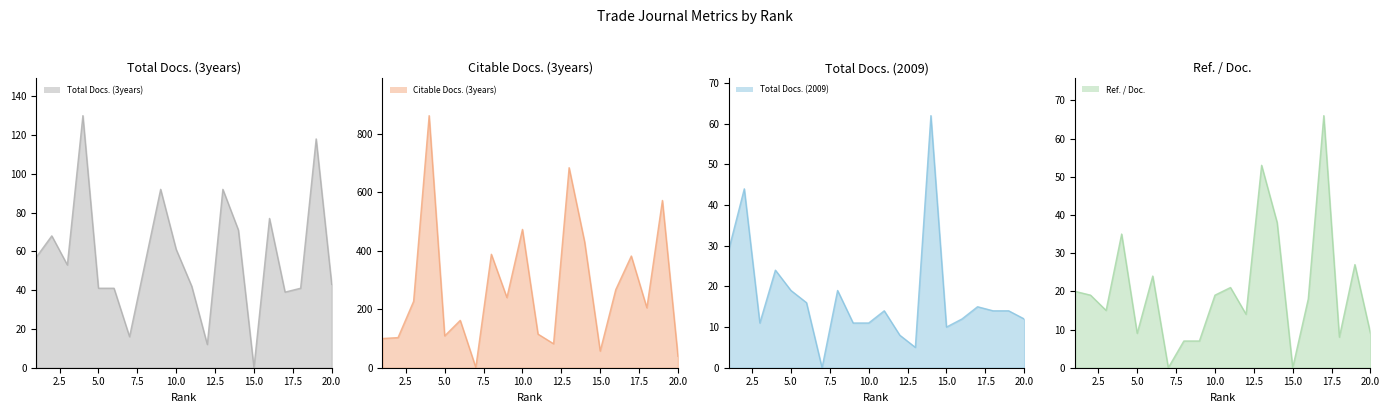

Which category has the highest value across all series?

4